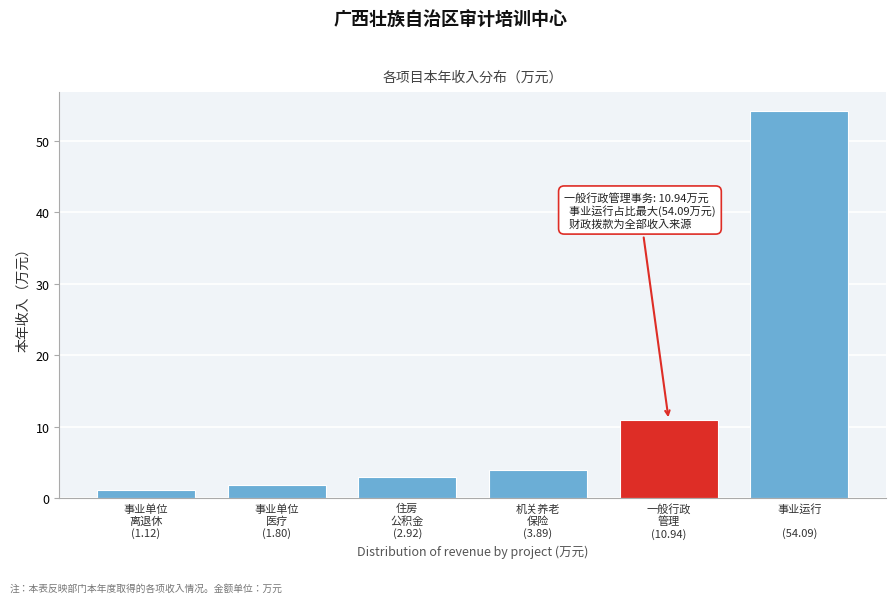

Reading right to left, list all the values displayed in this chart.

54.1	10.9	3.9	2.9	1.8	1.1